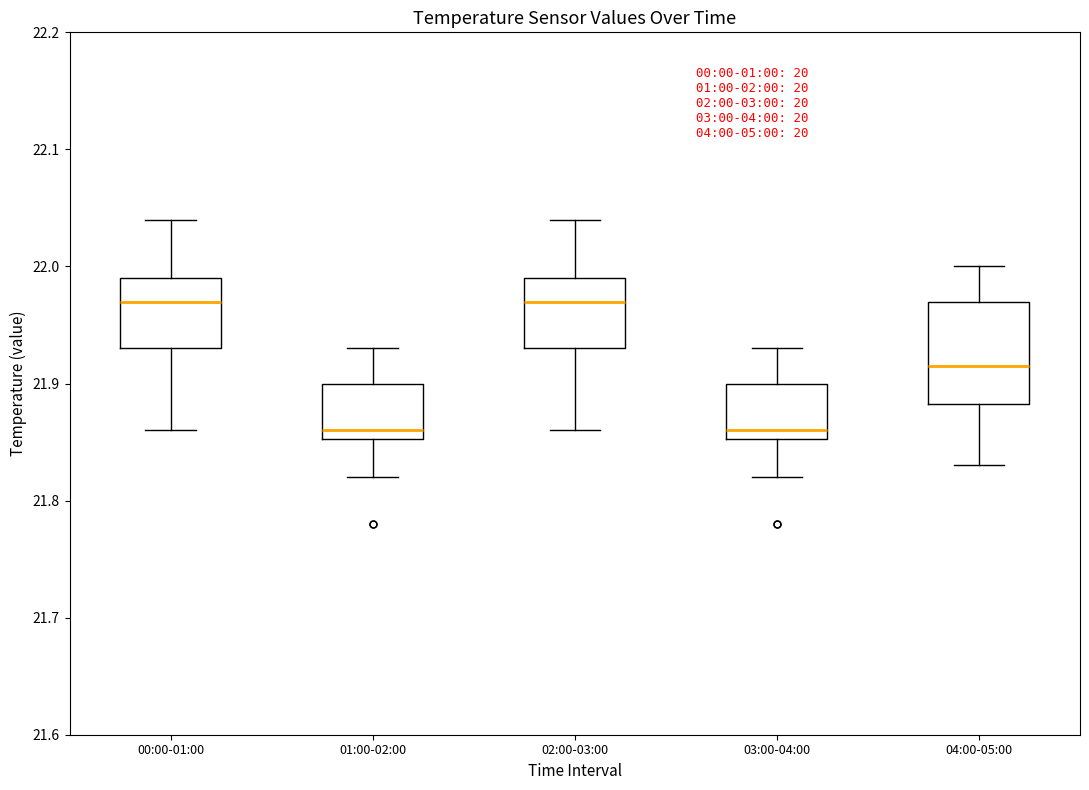

Reading left to right, read every box against the y-axis: the position of its median line, the range the box covers, and the ends of its whiskers. The values are not printed on the chart, so give them approximately, as read against the axis.

00:00-01:00: median 21.97, box 21.93 to 21.99, whiskers 21.86 to 22.04
01:00-02:00: median 21.86, box 21.85 to 21.90, whiskers 21.82 to 21.93
02:00-03:00: median 21.97, box 21.93 to 21.99, whiskers 21.86 to 22.04
03:00-04:00: median 21.86, box 21.85 to 21.90, whiskers 21.82 to 21.93
04:00-05:00: median 21.92, box 21.88 to 21.97, whiskers 21.83 to 22.00